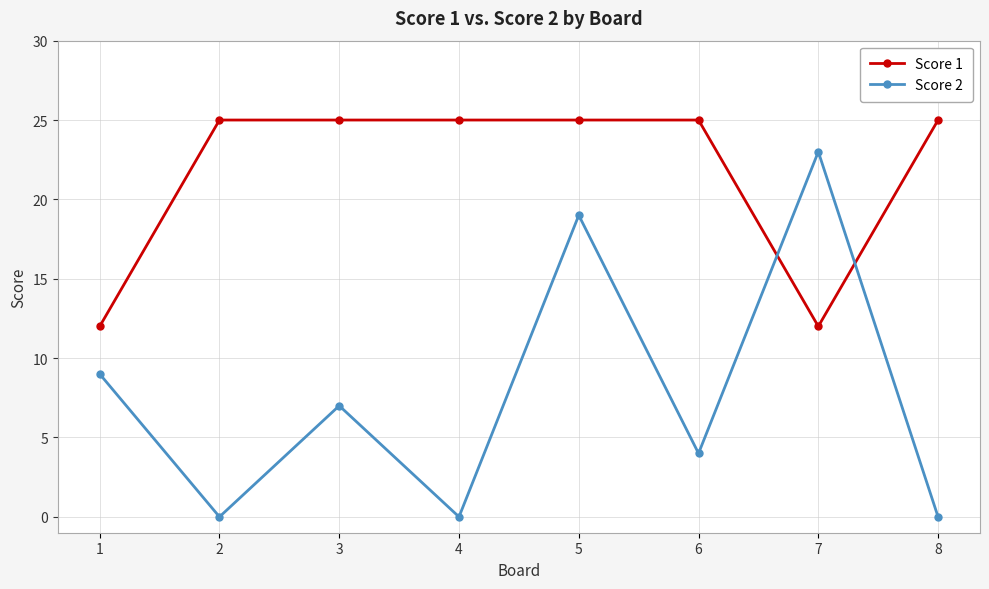

Is it true that Score 1 equals 10 at 5?

False